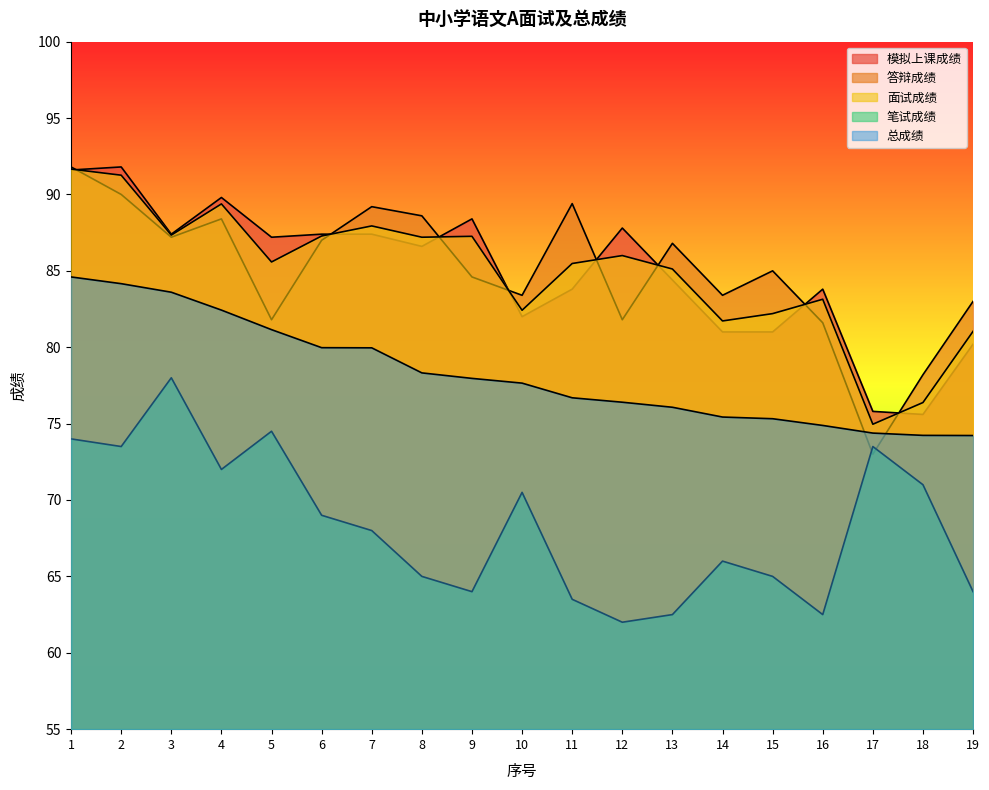

Reading left to right, transcribe all the data shown in this chart.

模拟上课成绩: 1=91.6	2=91.8	3=87.4	4=89.8	5=87.2	6=87.4	7=87.4	8=86.6	9=88.4	10=82.0	11=83.8	12=87.8	13=84.4	14=81.0	15=81.0	16=83.8	17=75.8	18=75.6	19=80.2
答辩成绩: 1=91.8	2=90.0	3=87.2	4=88.4	5=81.8	6=87.0	7=89.2	8=88.6	9=84.6	10=83.4	11=89.4	12=81.8	13=86.8	14=83.4	15=85.0	16=81.6	17=73.0	18=78.2	19=83.0
面试成绩: 1=91.7	2=91.3	3=87.3	4=89.4	5=85.6	6=87.3	7=87.9	8=87.2	9=87.3	10=82.4	11=85.5	12=86.0	13=85.1	14=81.7	15=82.2	16=83.1	17=75.0	18=76.4	19=81.0
笔试成绩: 1=74.0	2=73.5	3=78.0	4=72.0	5=74.5	6=69.0	7=68.0	8=65.0	9=64.0	10=70.5	11=63.5	12=62.0	13=62.5	14=66.0	15=65.0	16=62.5	17=73.5	18=71.0	19=64.0
总成绩: 1=84.6	2=84.2	3=83.6	4=82.4	5=81.2	6=80.0	7=80.0	8=78.3	9=78.0	10=77.7	11=76.7	12=76.4	13=76.1	14=75.4	15=75.3	16=74.9	17=74.4	18=74.2	19=74.2